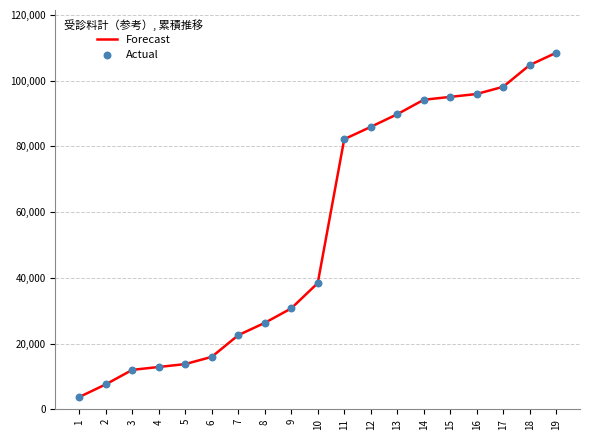

What value does the data have at 16, to the nearest 50?

95900